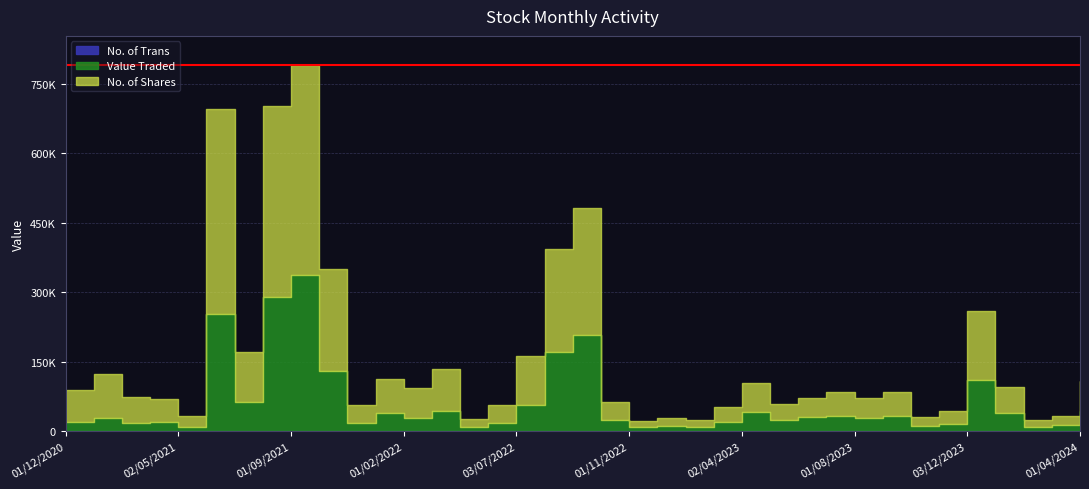

True or false: Value Traded and No. of Trans intersect in this chart.

False